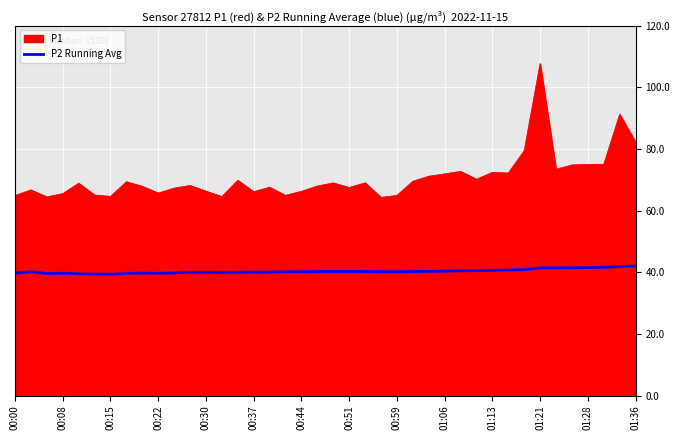

What is the greatest value displayed?

107.7